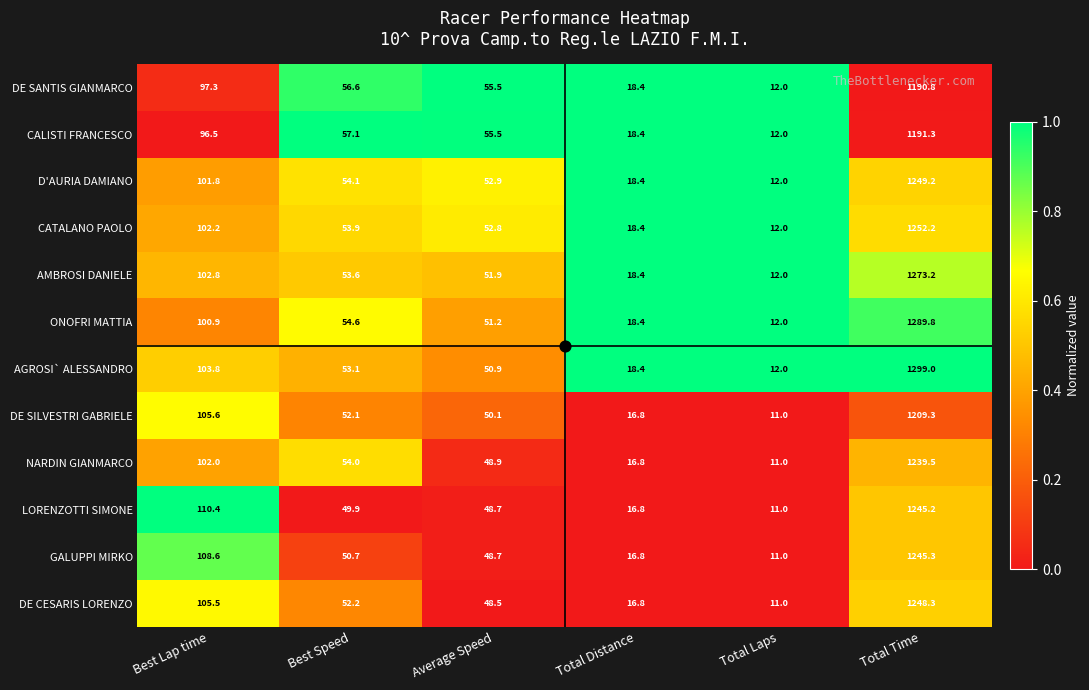

What is the difference between the maximum and second lowest values in the D'AURIA DAMIANO series?

1230.8